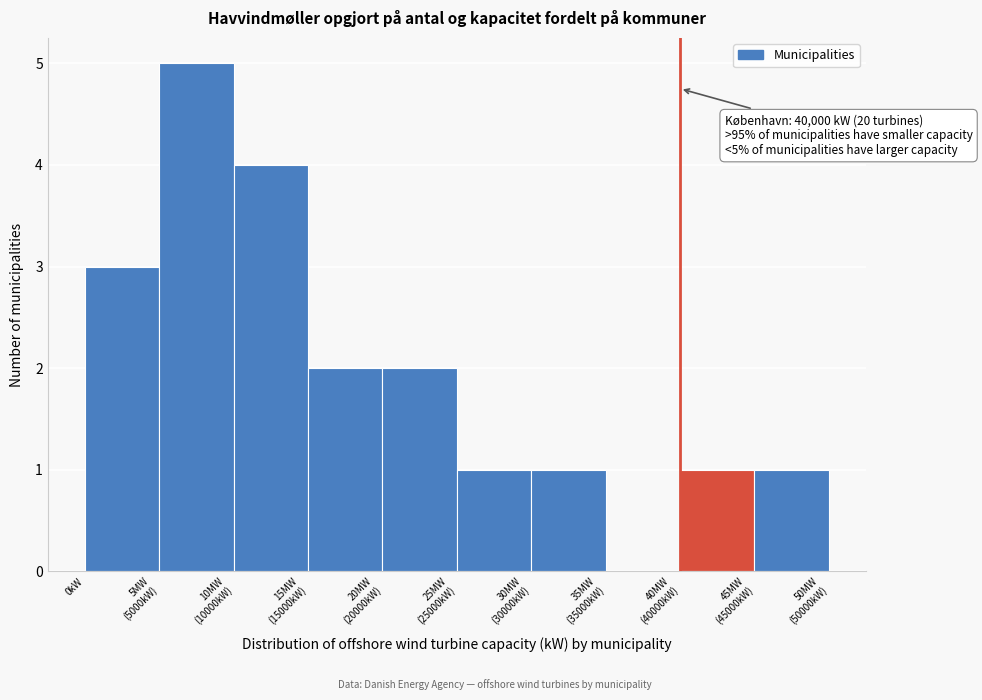

What is the maximum value shown in the chart?

5